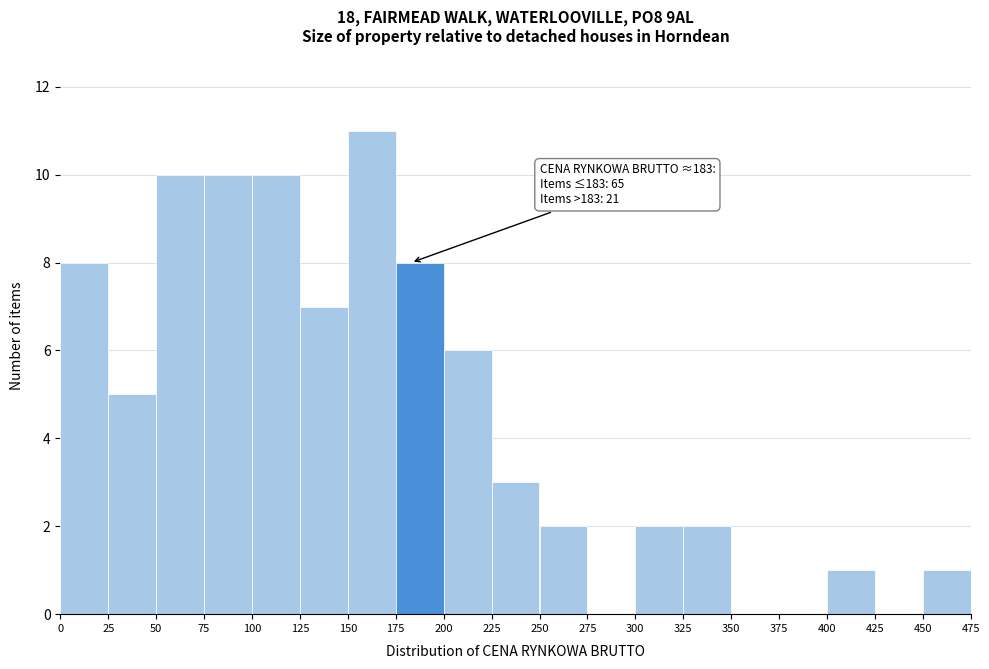

Which range on the x-axis has the tallest bar?

150 to 175